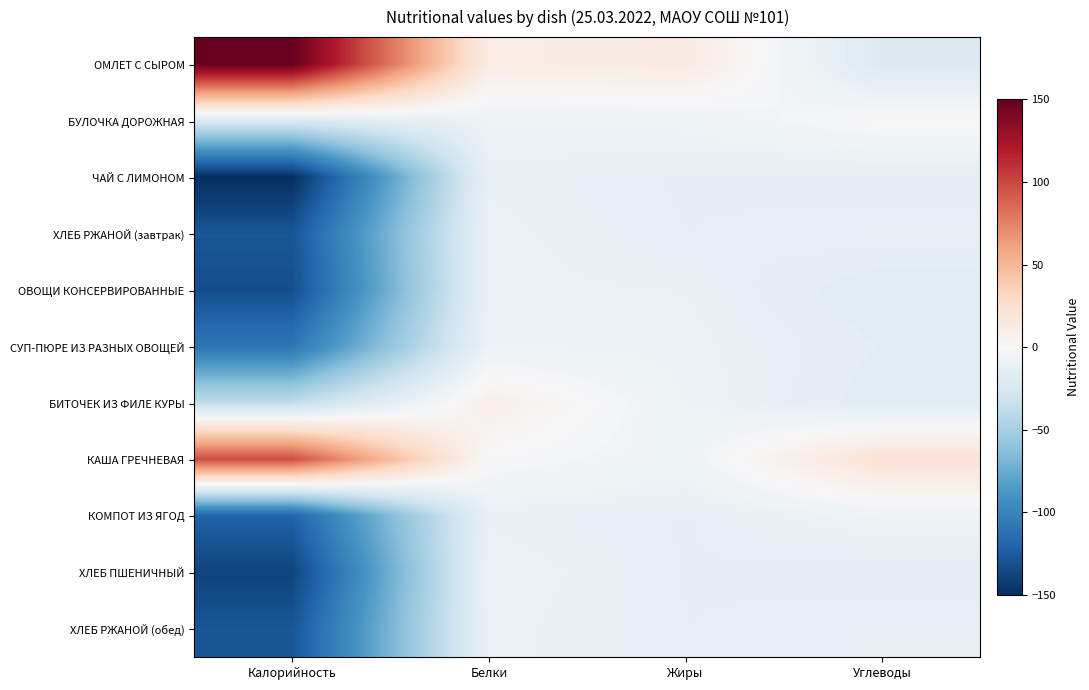

Reading right to left, what are all the values shown in this chart?

ОМЛЕТ С СЫРОМ: Углеводы=-21.6	Жиры=13.3	Белки=11.1	Калорийность=150.2
БУЛОЧКА ДОРОЖНАЯ: Углеводы=0.4	Жиры=-7.2	Белки=-8.1	Калорийность=-23.2
ЧАЙ С ЛИМОНОМ: Углеводы=-14.8	Жиры=-13.3	Белки=-11.1	Калорийность=-150.2
ХЛЕБ РЖАНОЙ (завтрак): Углеводы=-11.5	Жиры=-13.0	Белки=-9.7	Калорийность=-128.8
ОВОЩИ КОНСЕРВИРОВАННЫЕ: Углеводы=-17.6	Жиры=-10.6	Белки=-9.9	Калорийность=-132.9
СУП-ПЮРЕ ИЗ РАЗНЫХ ОВОЩЕЙ: Углеводы=-15.4	Жиры=-9.5	Белки=-8.7	Калорийность=-108.8
БИТОЧЕК ИЗ ФИЛЕ КУРЫ: Углеводы=-17.1	Жиры=-8.5	Белки=8.6	Калорийность=-37.4
КАША ГРЕЧНЕВАЯ: Углеводы=21.6	Жиры=-6.6	Белки=-0.8	Калорийность=97.1
КОМПОТ ИЗ ЯГОД: Углеводы=-7.7	Жиры=-13.2	Белки=-11.0	Калорийность=-120.8
ХЛЕБ ПШЕНИЧНЫЙ: Углеводы=-14.6	Жиры=-13.0	Белки=-8.9	Калорийность=-138.5
ХЛЕБ РЖАНОЙ (обед): Углеводы=-11.5	Жиры=-13.0	Белки=-9.7	Калорийность=-128.8